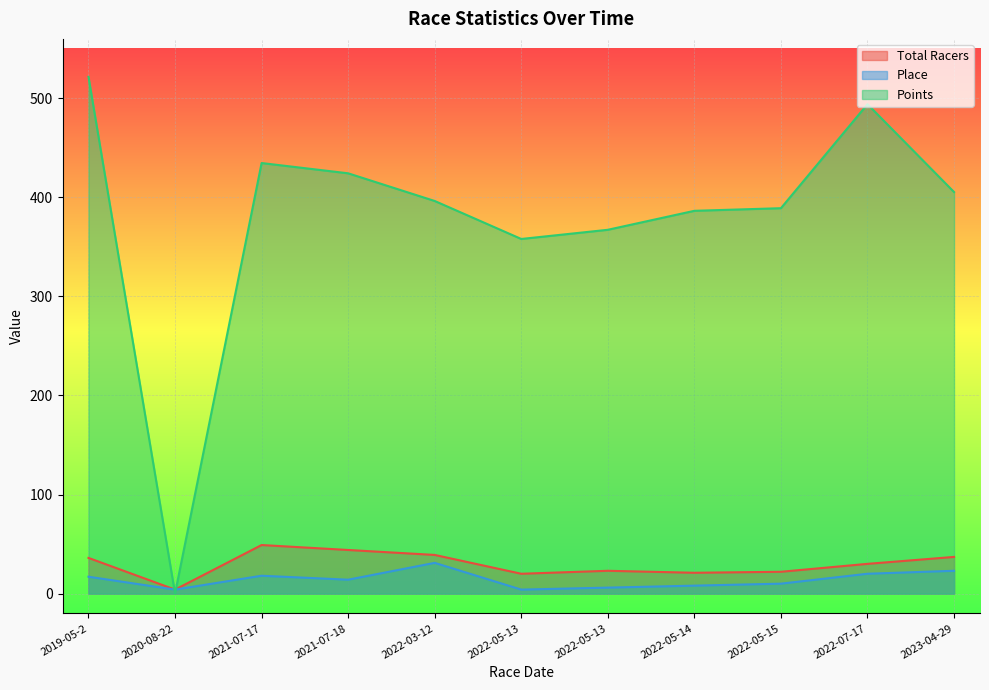

What is the difference between the Total Racers values at 2021-07-17 and 2022-05-13?

29.0